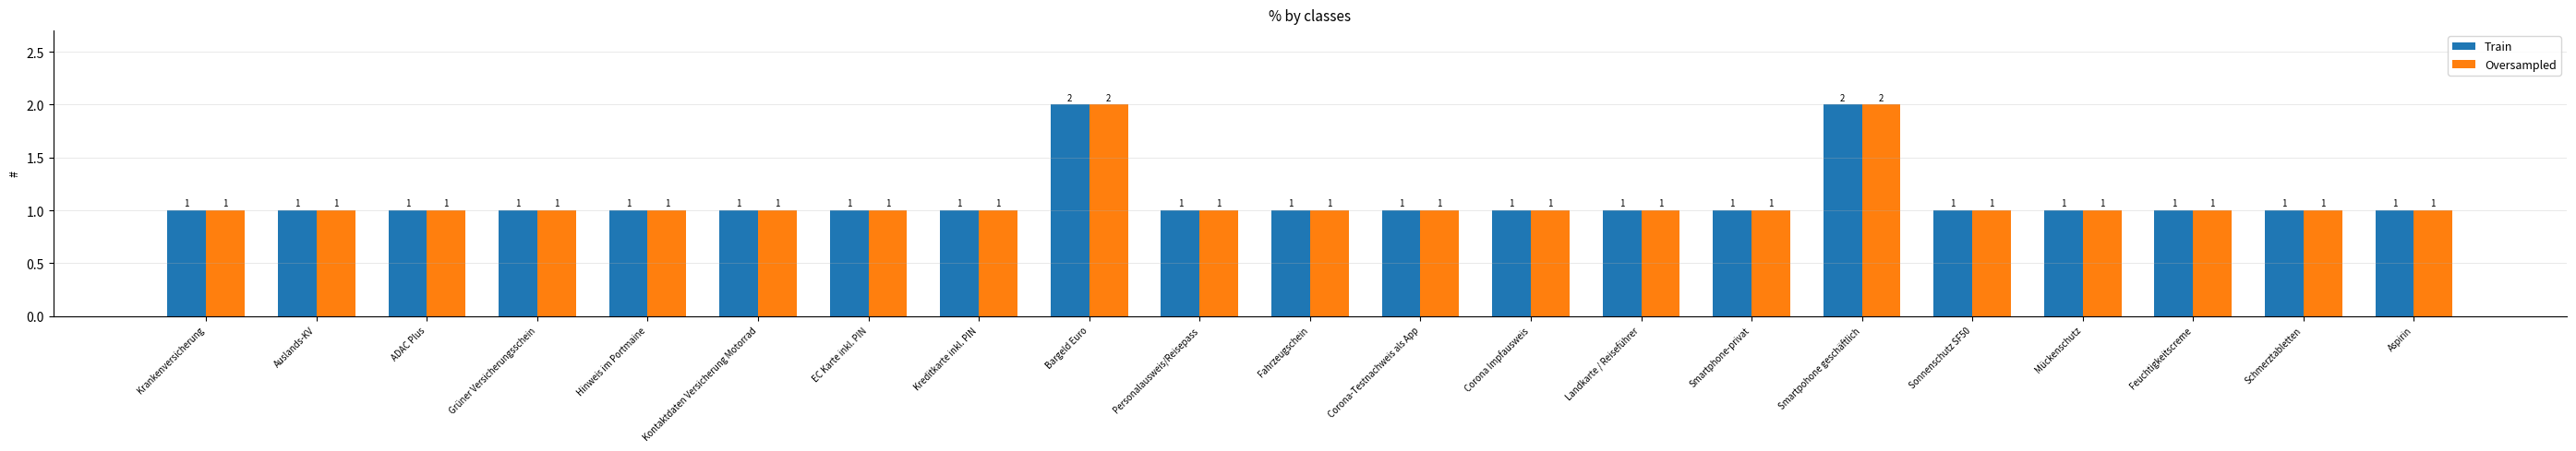

How many Oversampled values are between 1 and 2?

21